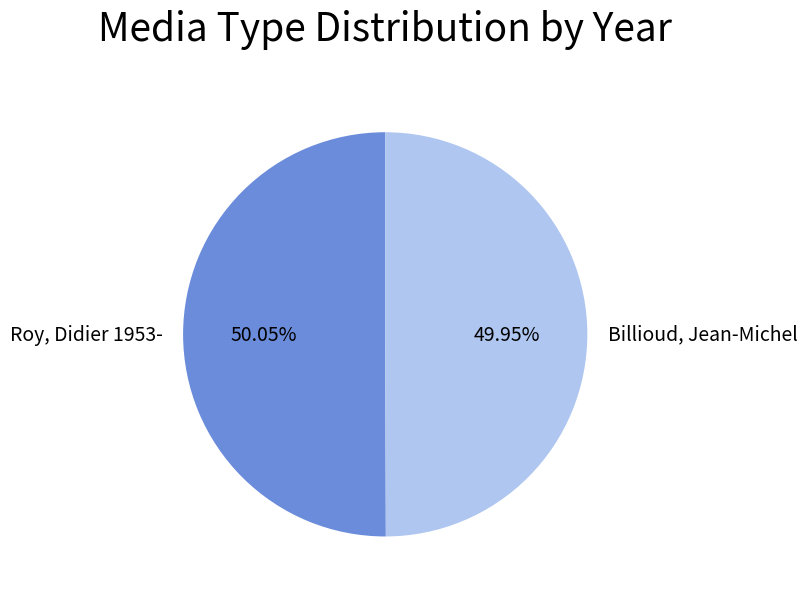

Count the number of slices in the pie.

2